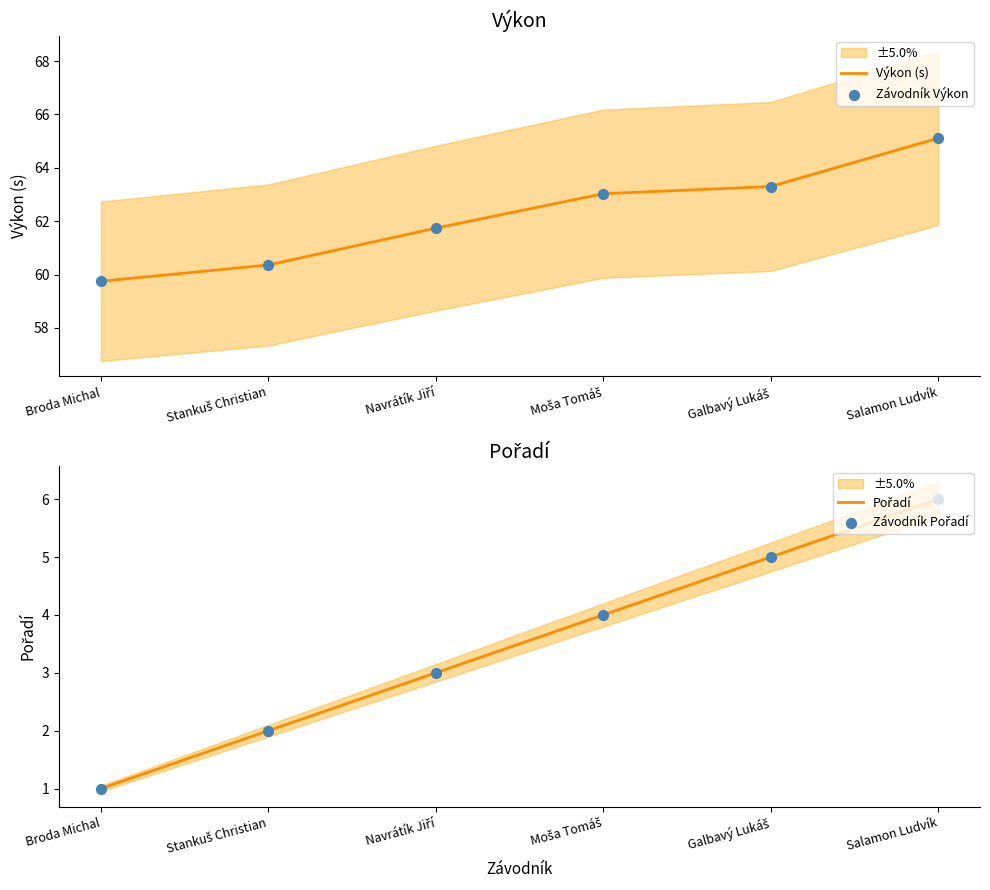

Which series has the largest total across all categories?

Výkon (s)